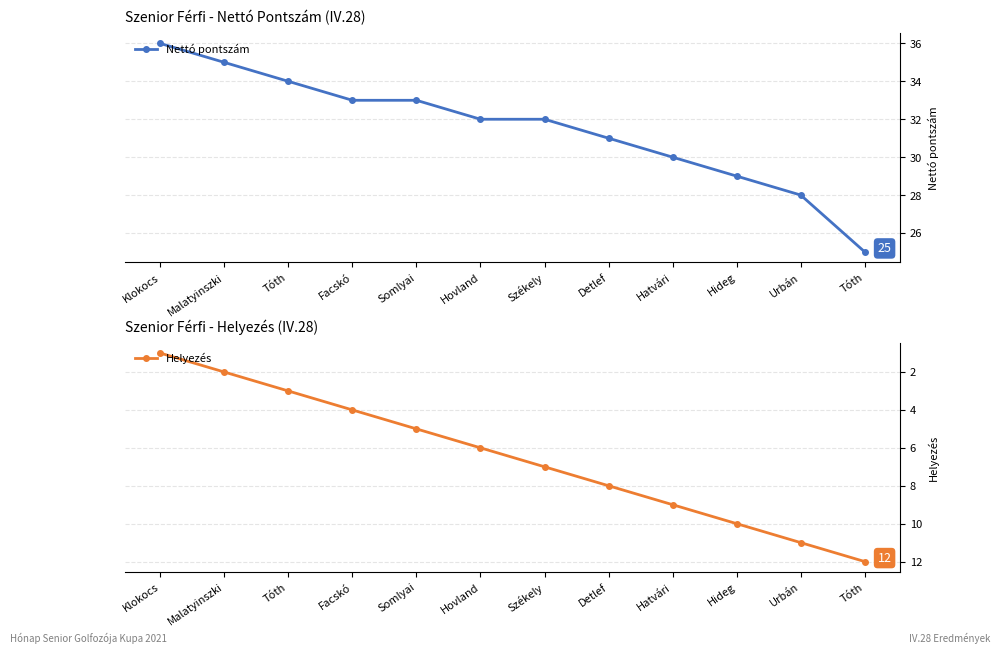

Is the value of Nettó pontszám at Malatyinszki greater than the value of Helyezés at Hatvári?

Yes